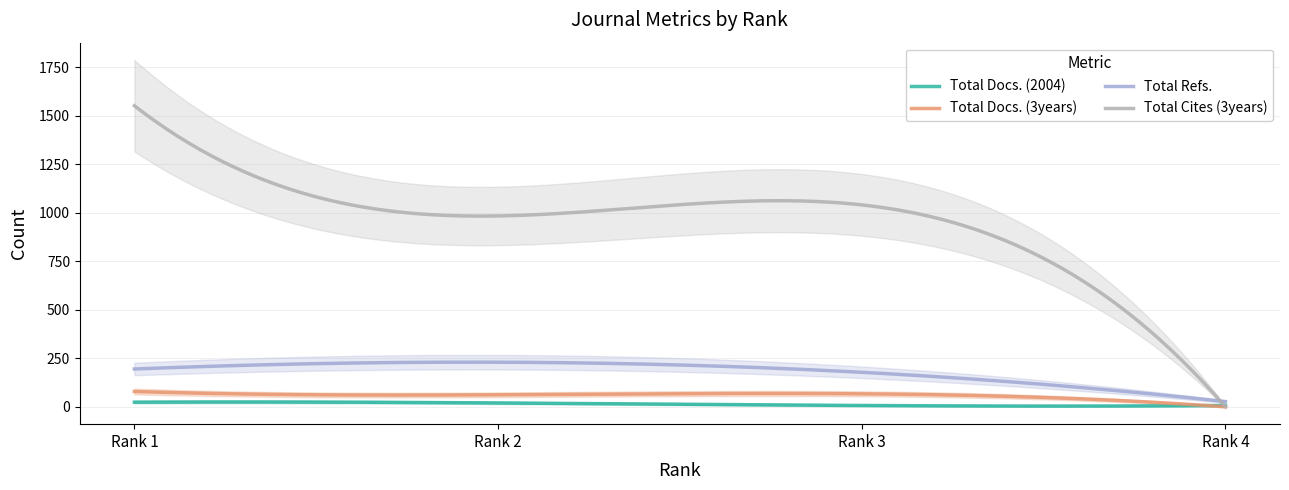

In Total Cites (3years), how many points are lower than both neighbors (excluding endpoints)?

1